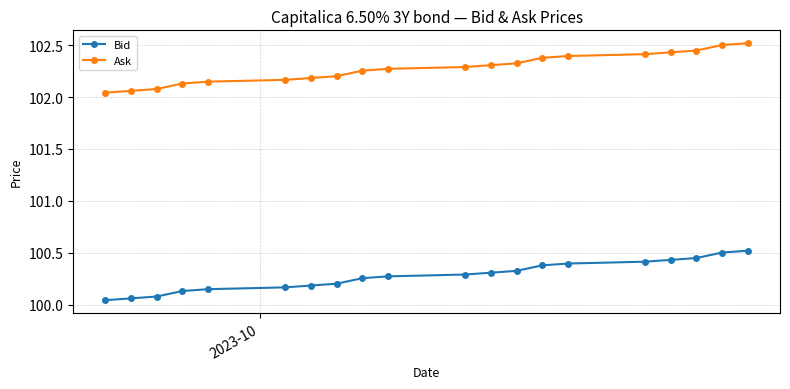

List the series in order of their peak value, highest first.

Ask, Bid